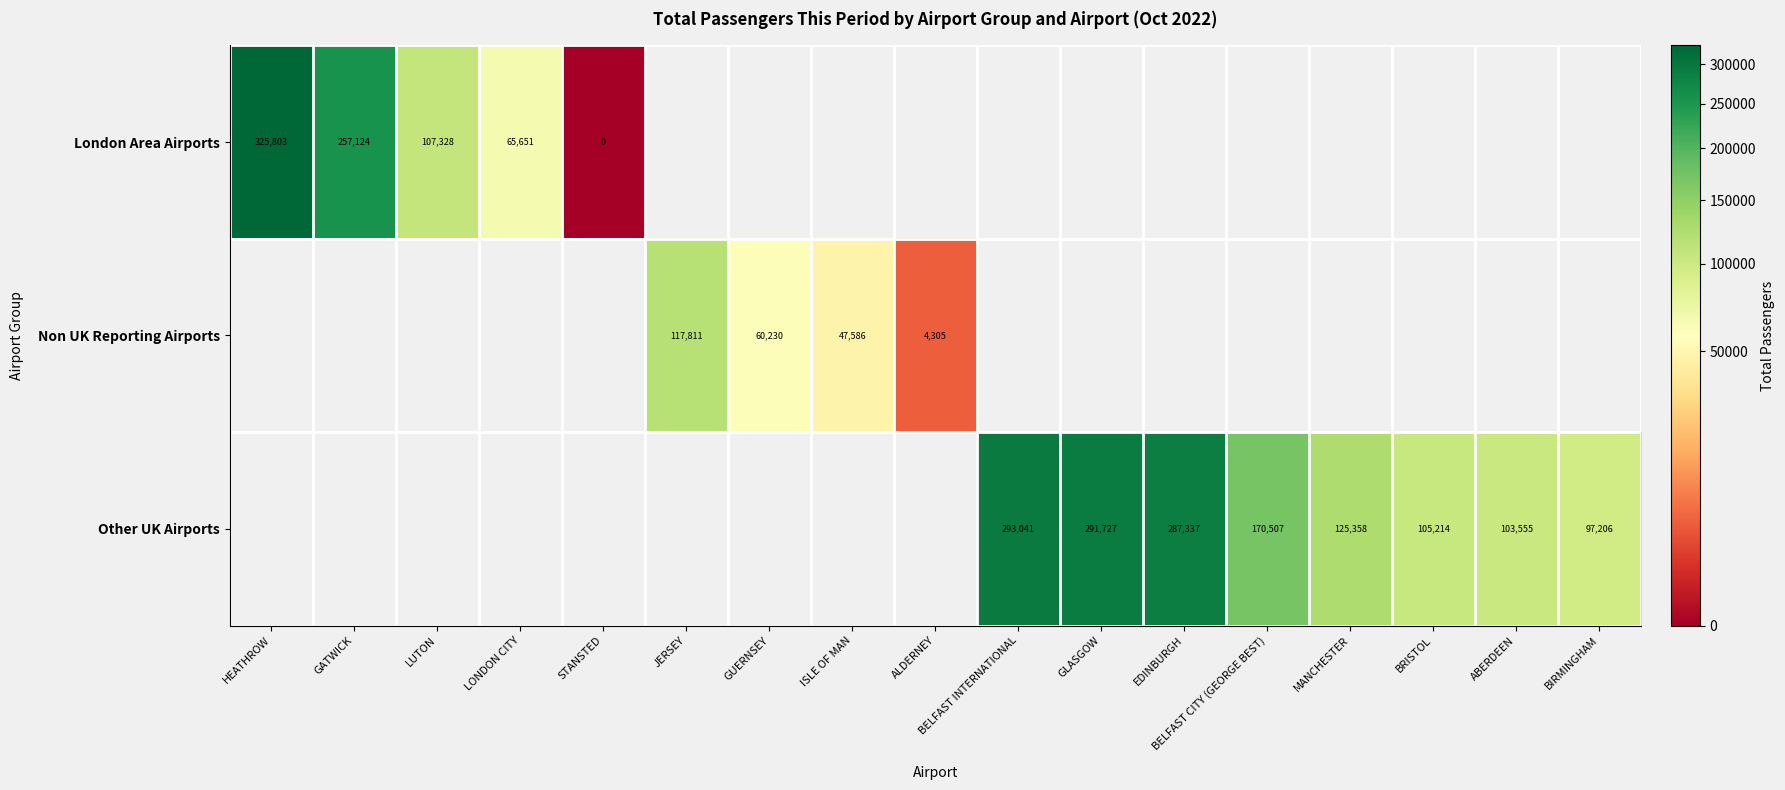

The Other UK Airports series shows 287337 at EDINBURGH. True or false?

True